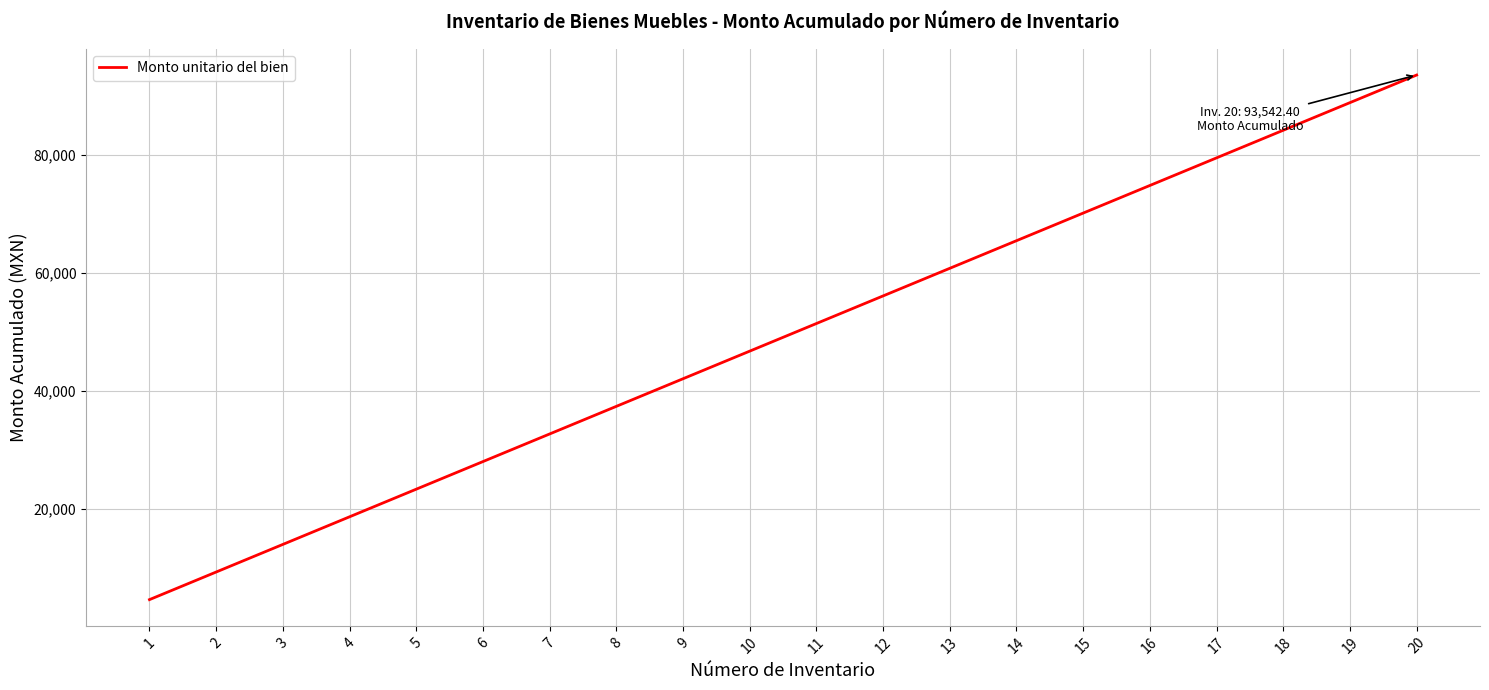

True or false: the data shows 48310.5 at 20.

False